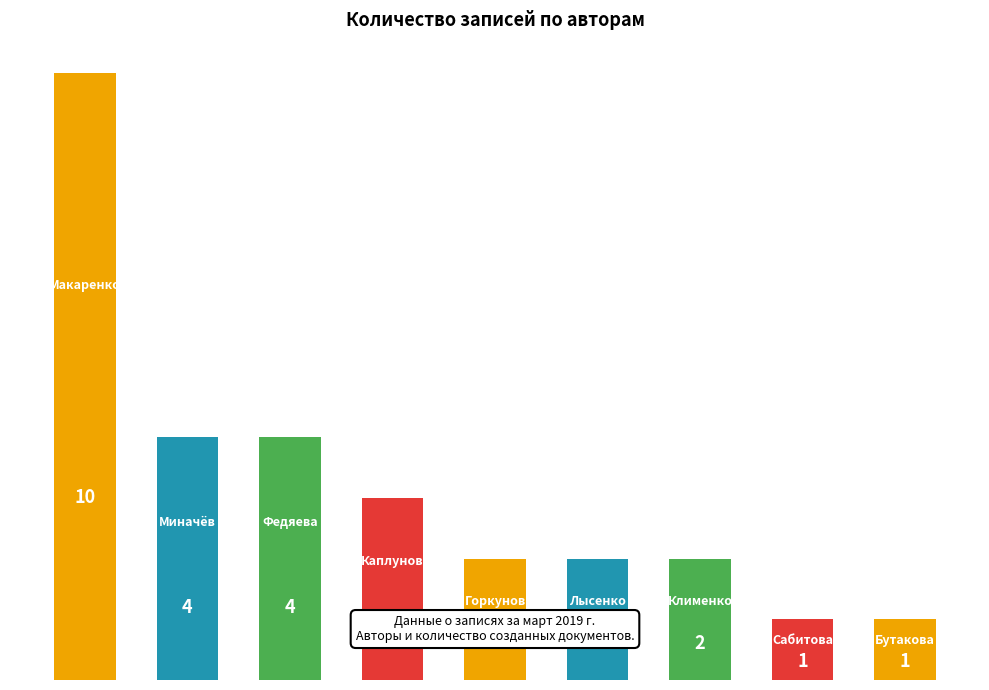

Reading left to right, list all the values displayed in this chart.

10	4	4	3	2	2	2	1	1